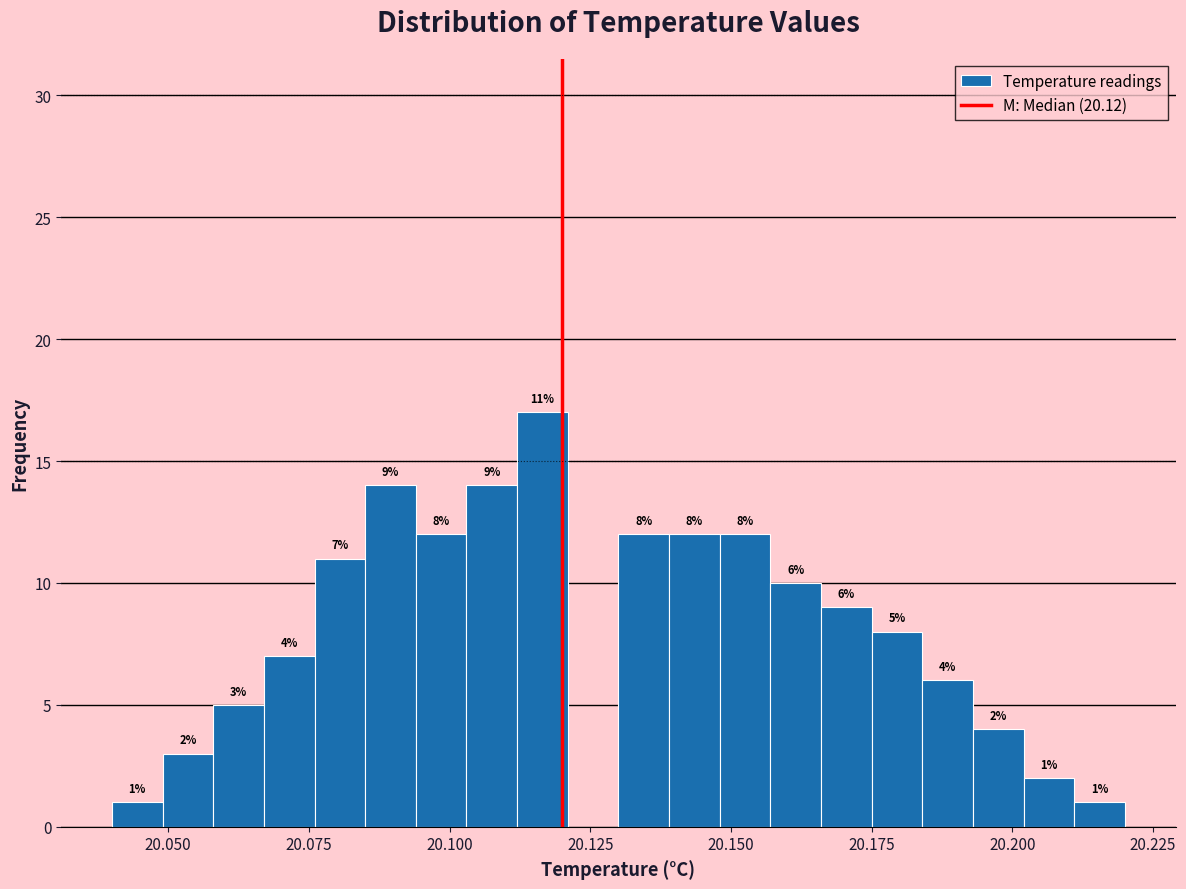

Read against the x-axis, roughly where is the centre of the tallest bar?

20.115